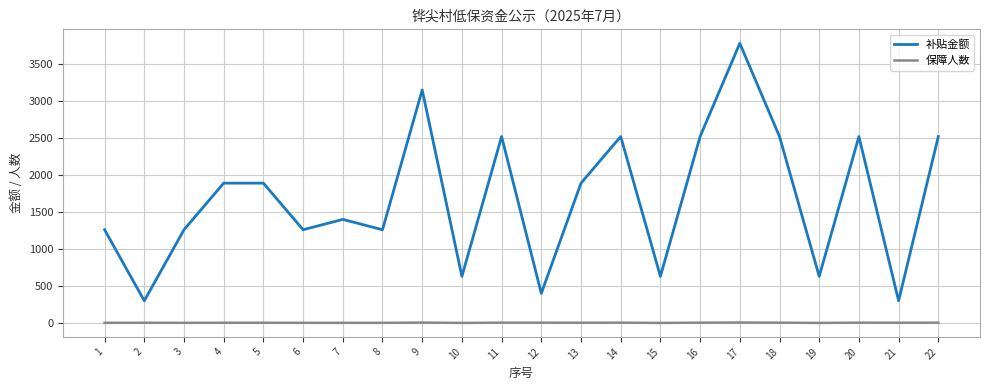

Which series has the widest spread of values?

补贴金额